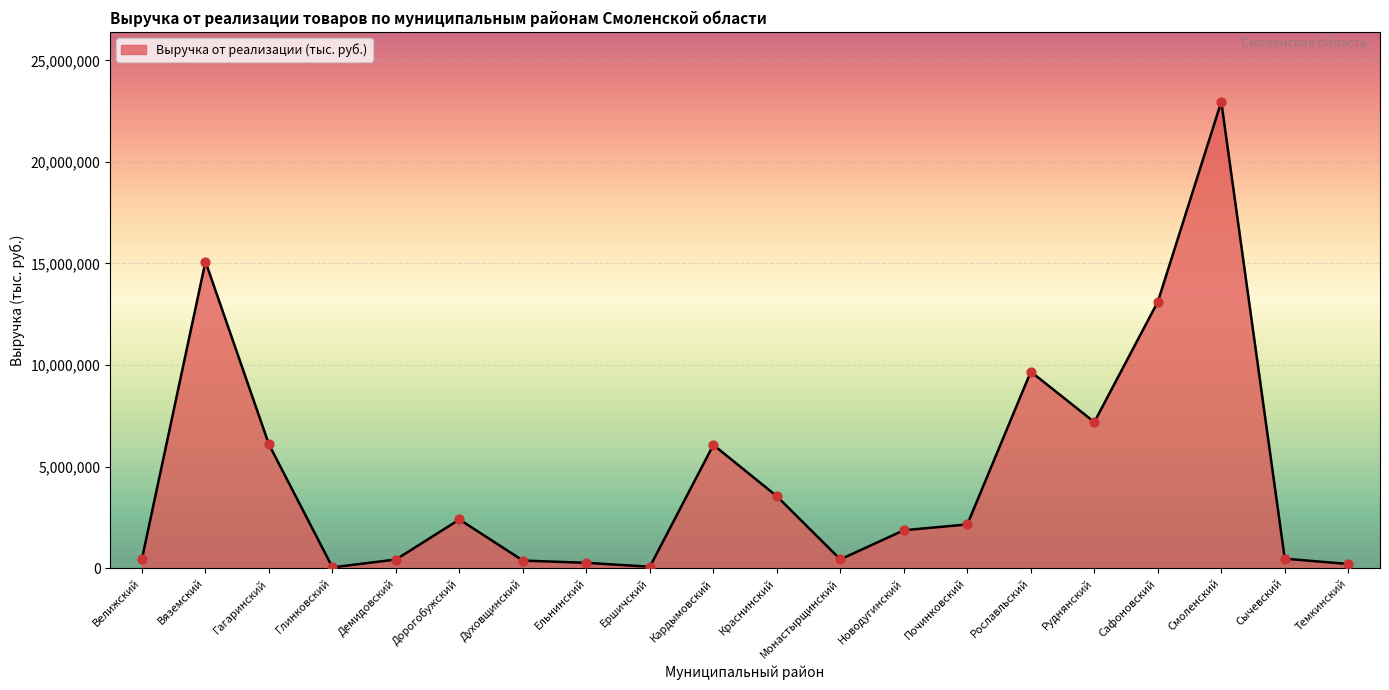

Between Монастырщинский and Вяземский, which is larger?

Вяземский